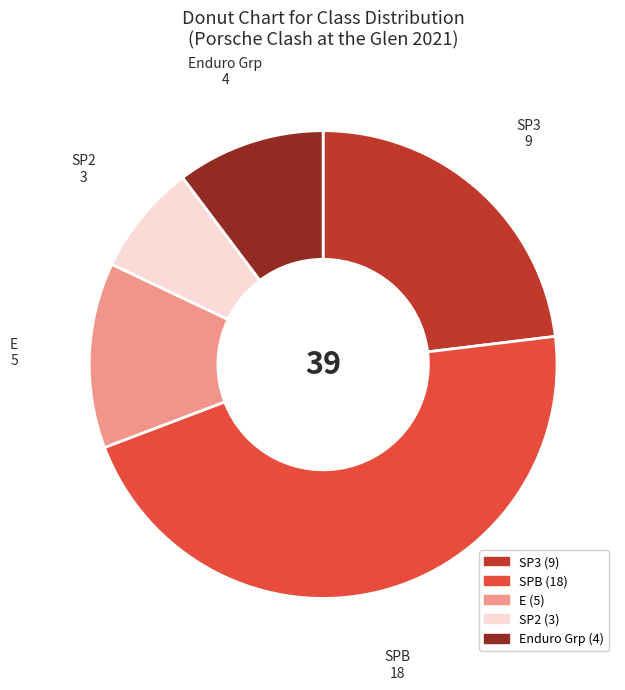

Is there any slice that represents more than half of the pie?

No